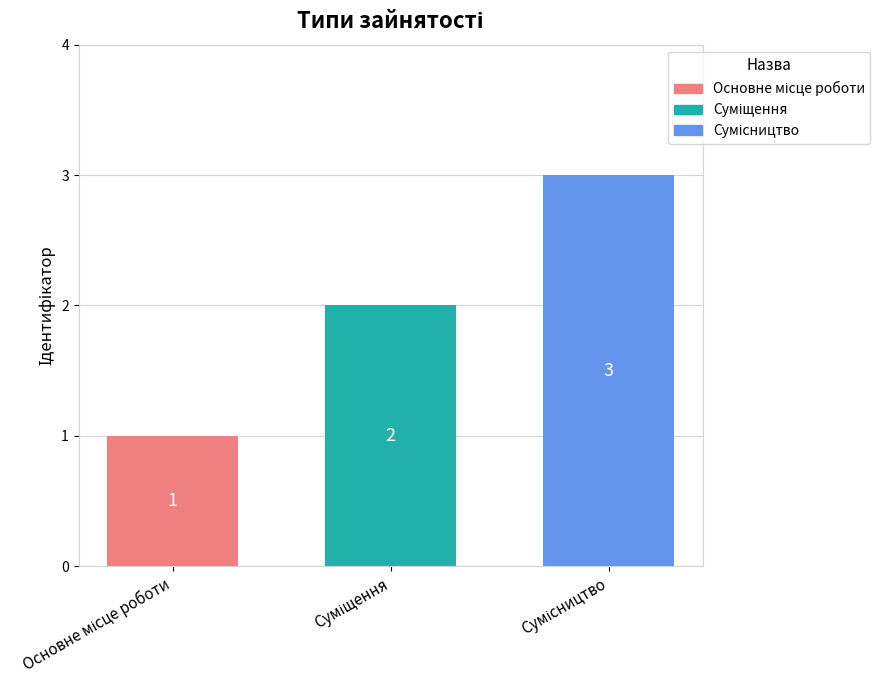

What is the value of the 1st bar from the left?

1